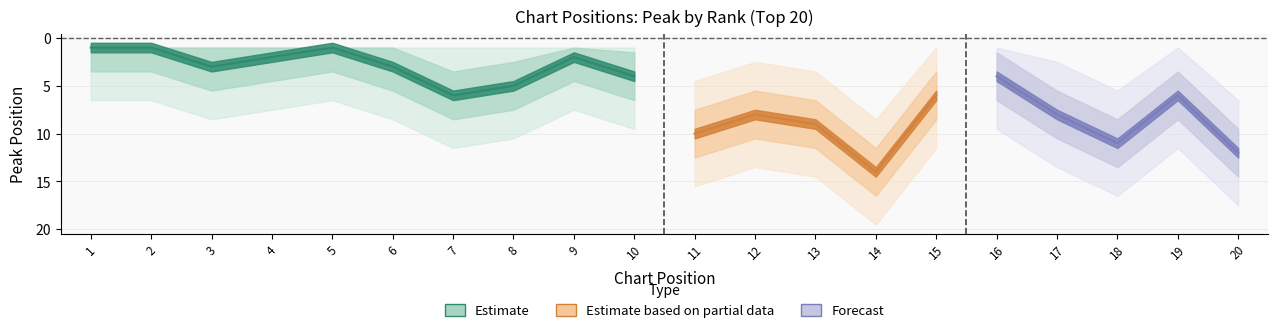

What is the difference between the highest and lowest values at 19?

6